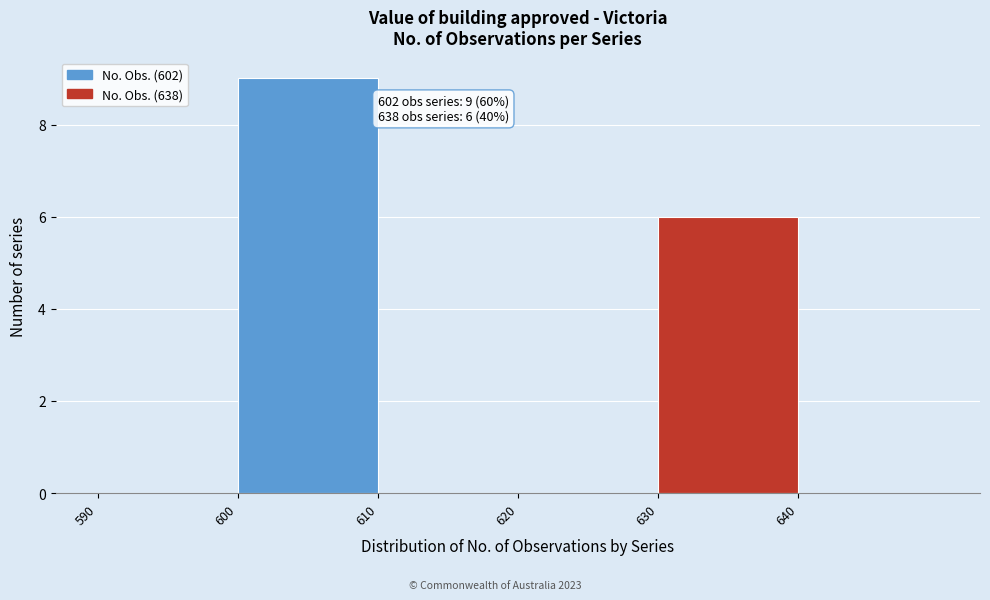

Over which range of the x-axis is the bar tallest?

600 to 610